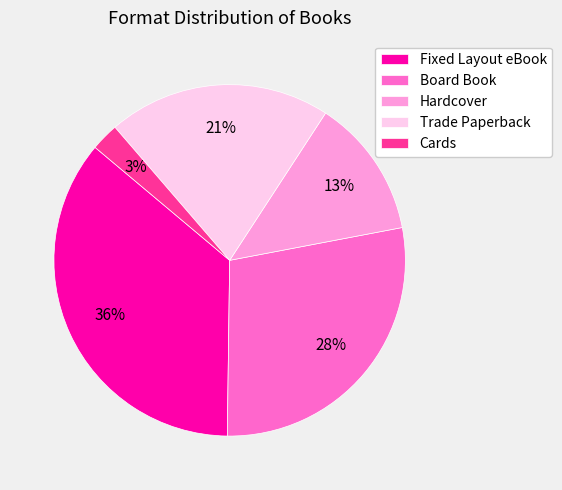

Rank the categories by value from highest to lowest.

Fixed Layout eBook, Board Book, Trade Paperback, Hardcover, Cards